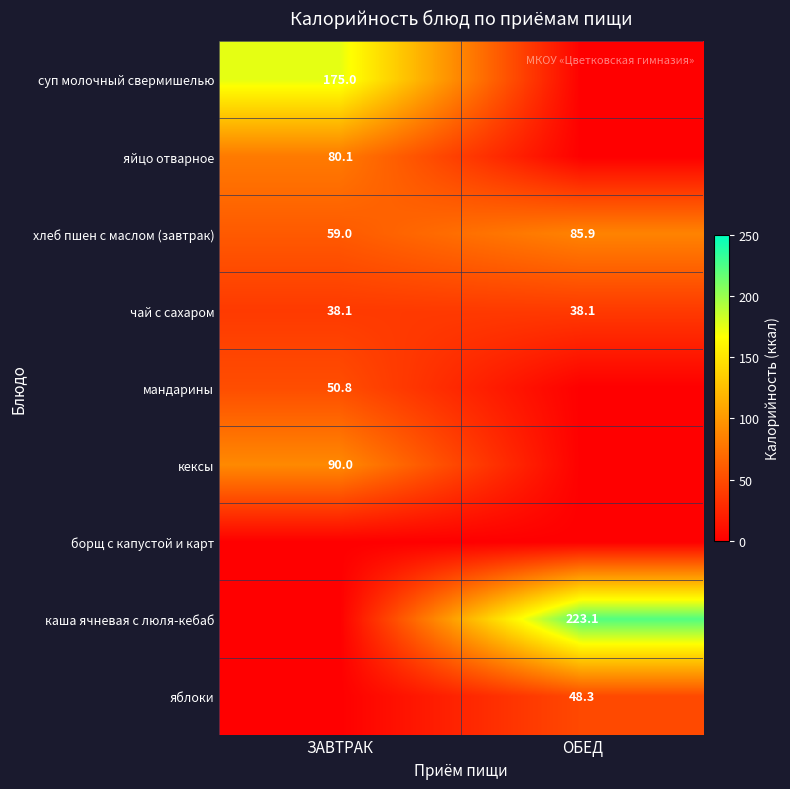

What is the highest value of the чай с сахаром series?

38.1